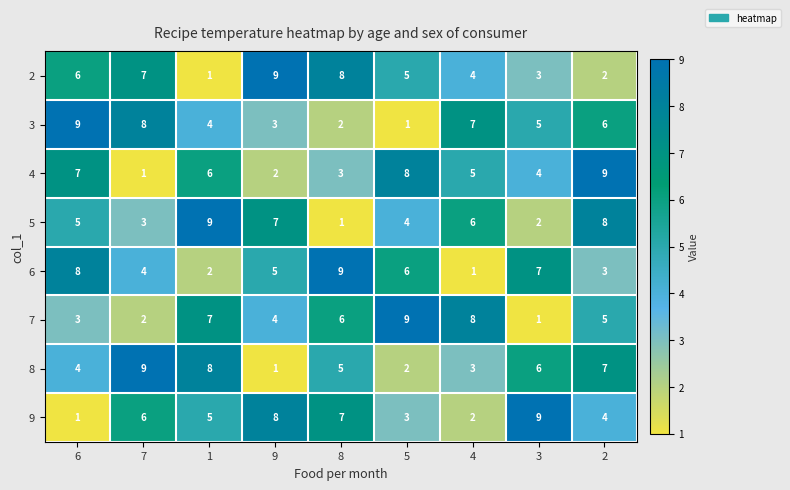

Which category has the highest value in the 6 series?

8